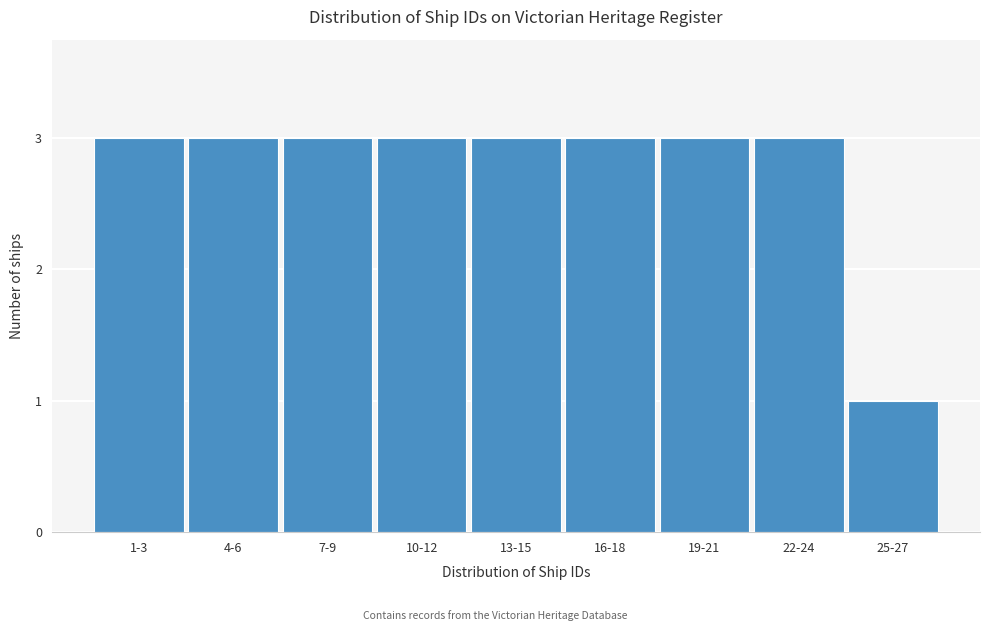

Reading left to right, what are all the values shown in this chart?

1-3=3	4-6=3	7-9=3	10-12=3	13-15=3	16-18=3	19-21=3	22-24=3	25-27=1